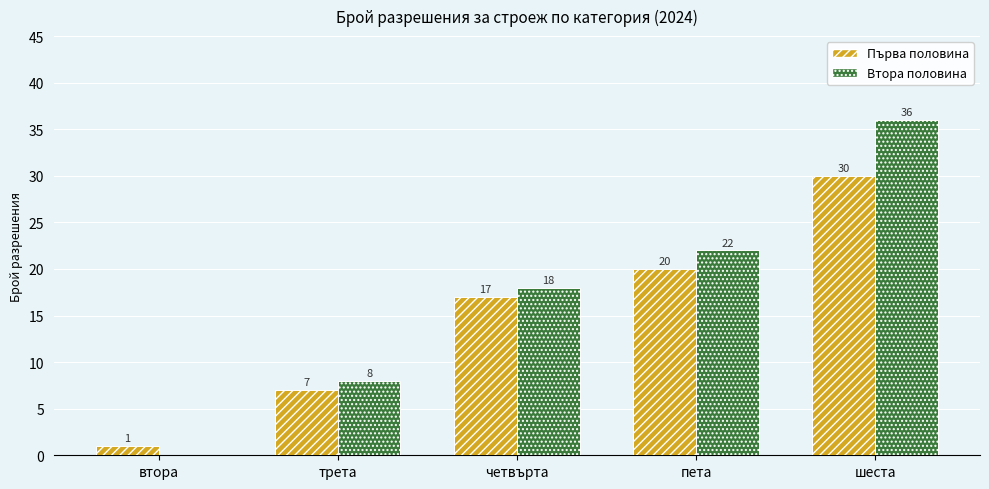

Which series has the largest range (max minus min)?

Втора половина